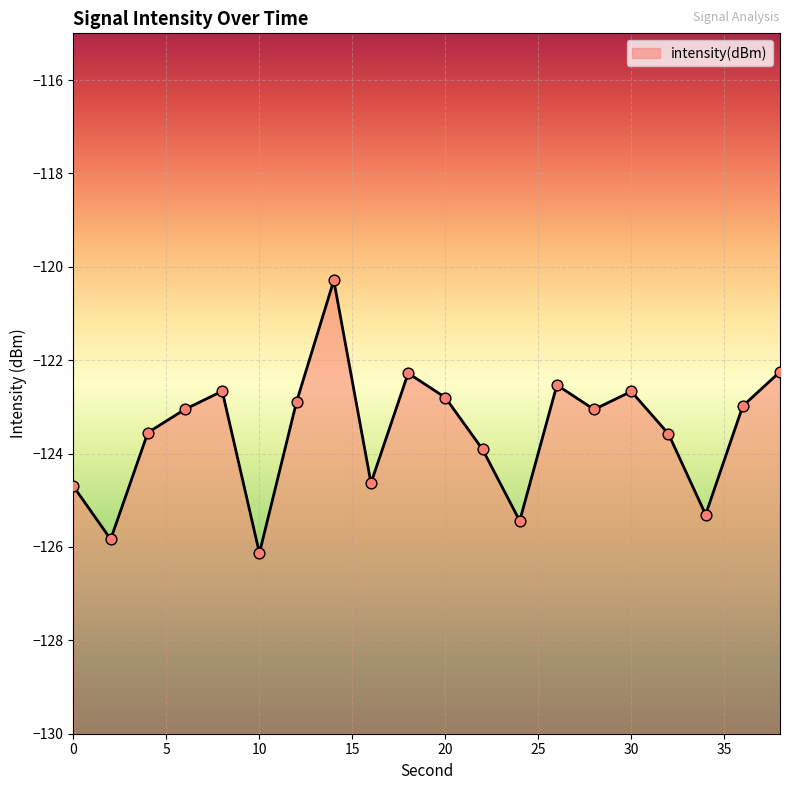

What is the change in value from 20 to 36?

-0.2